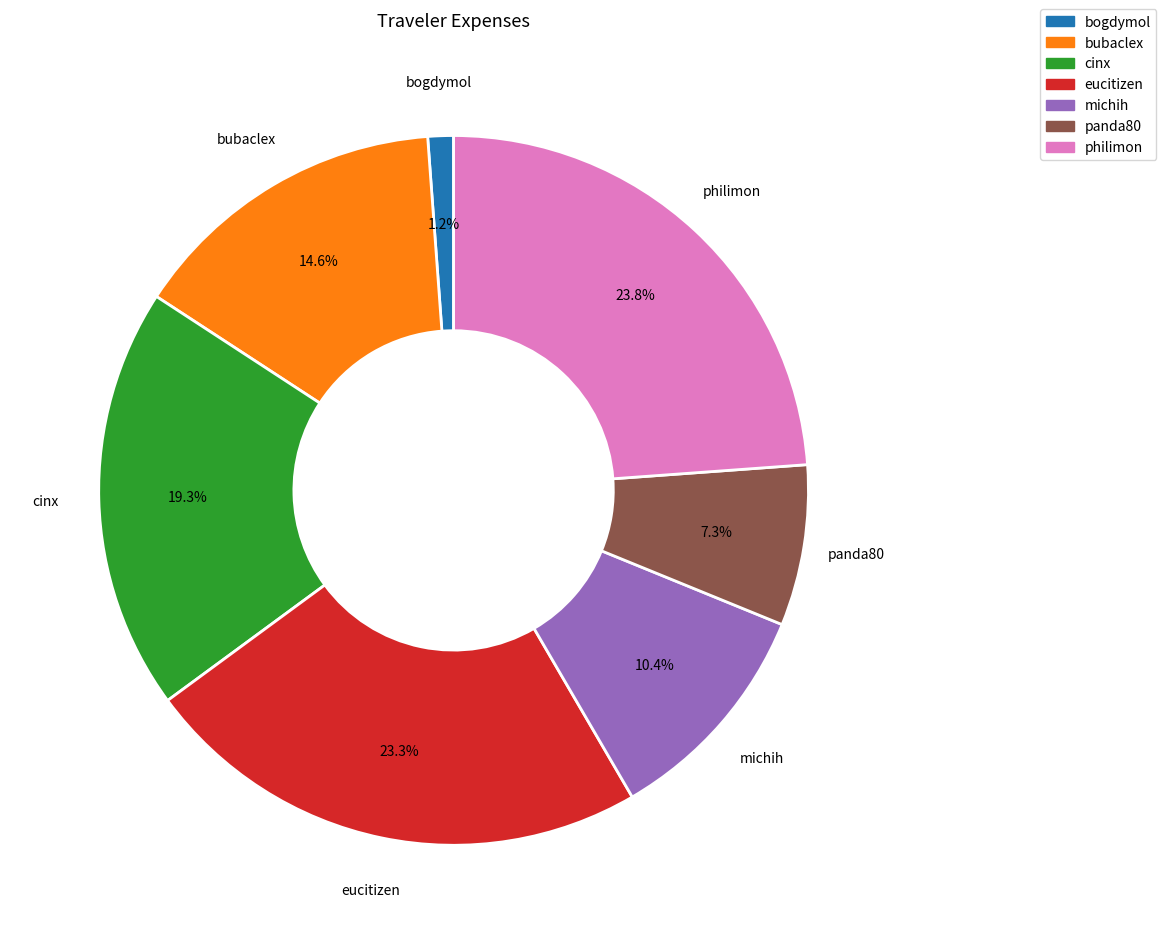

Does philimon represent more than half of the total?

No